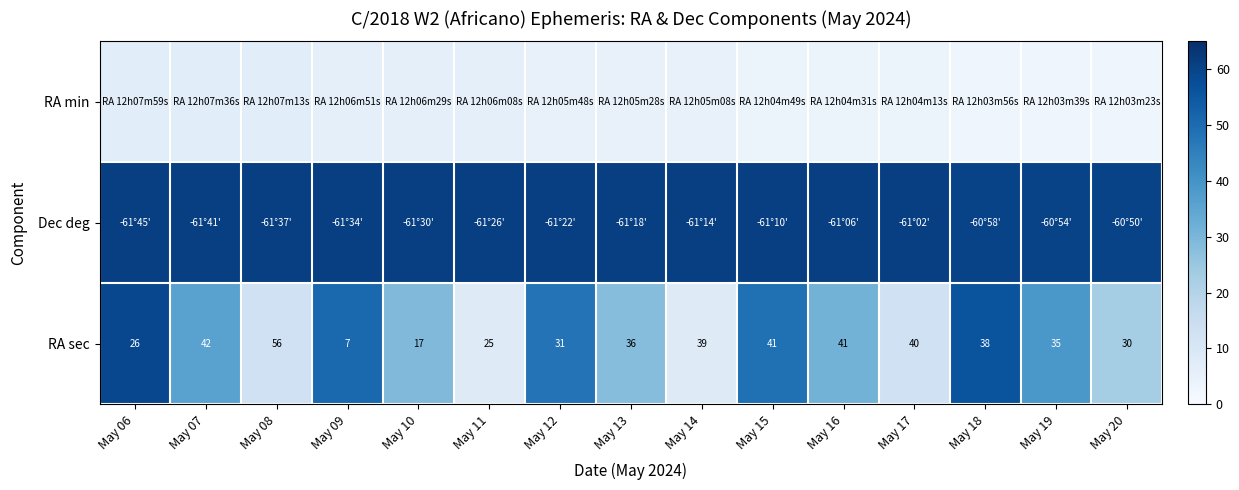

What is the maximum value shown in the chart?

61